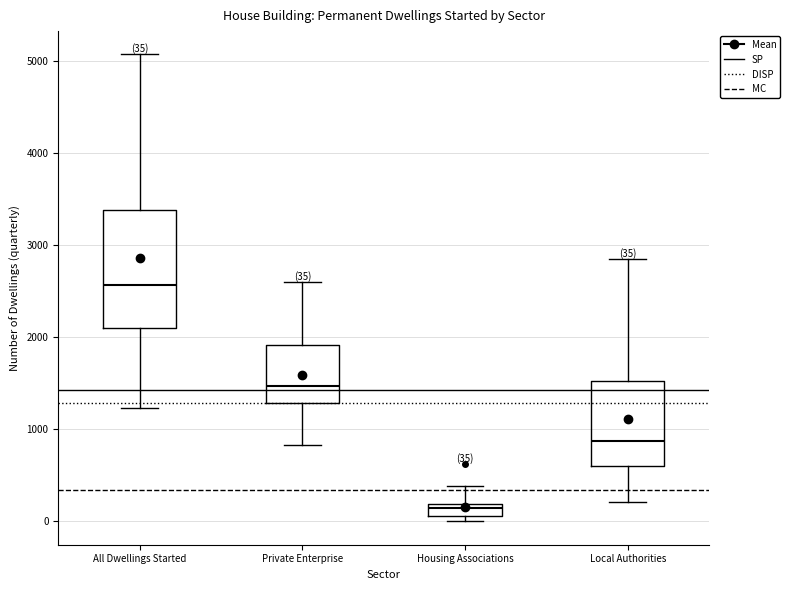

Which box's median line is the highest?

All Dwellings Started